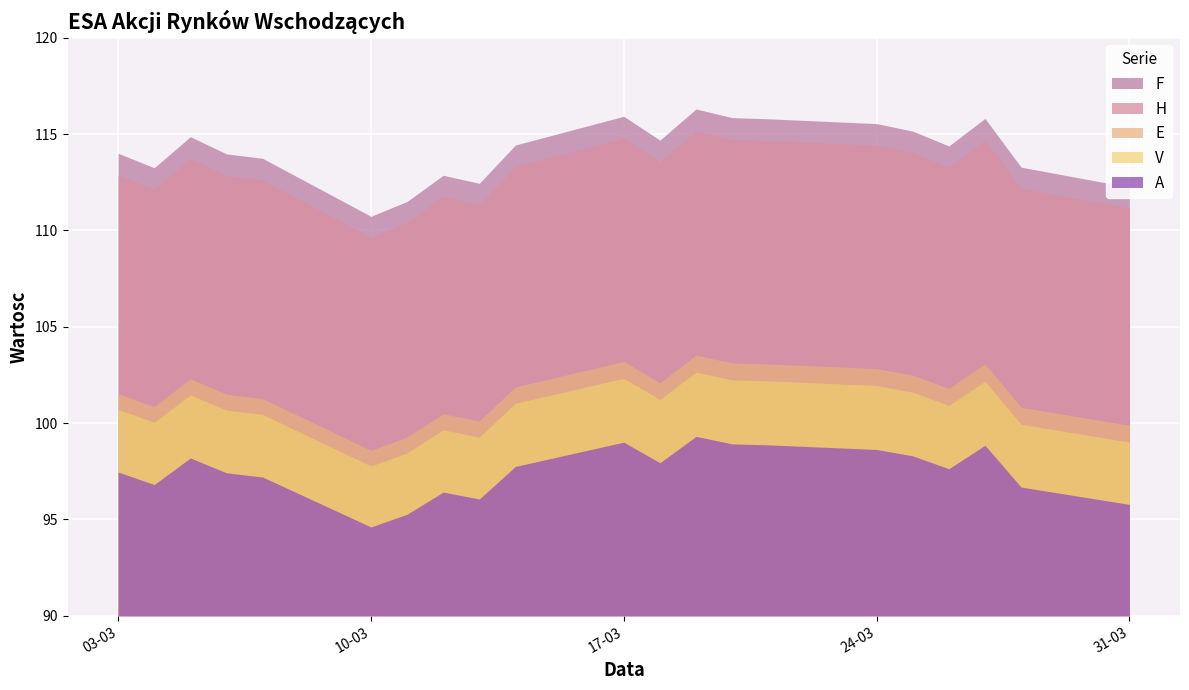

True or false: V and F cross at least once.

False